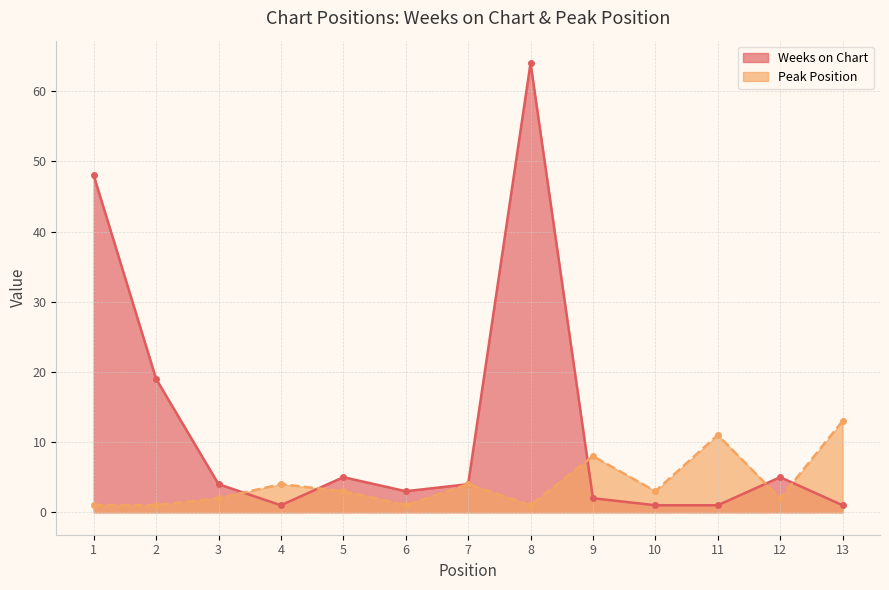

What is the maximum value for Peak Position?

13